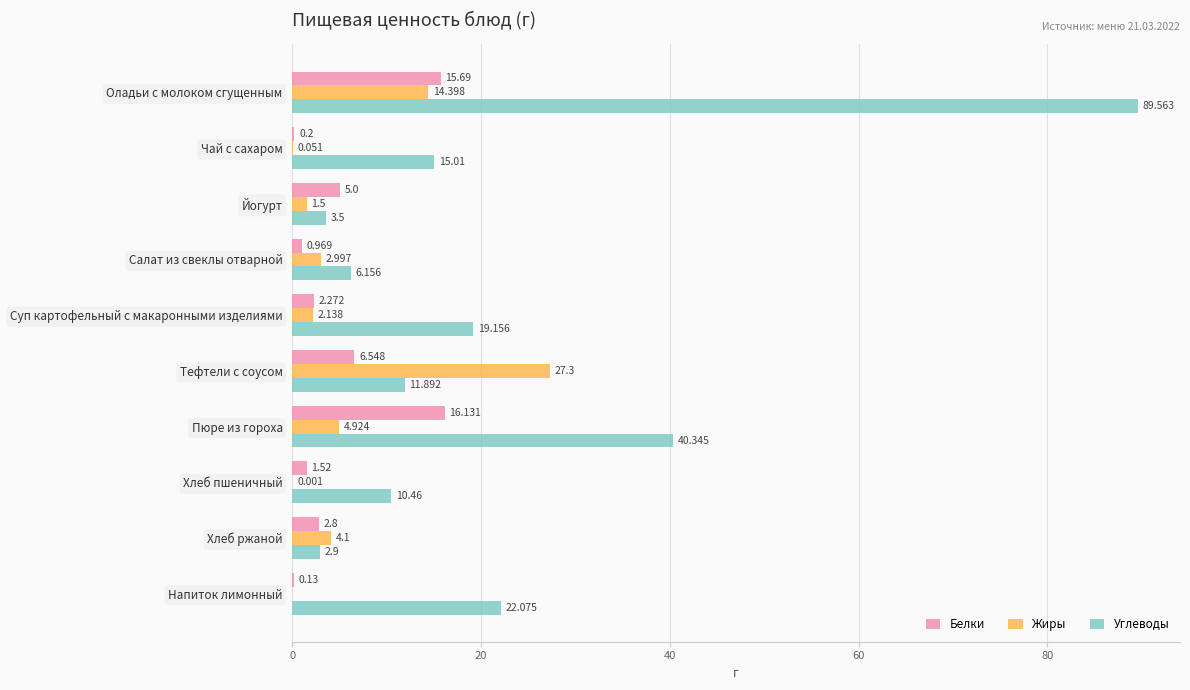

Where is Жиры nearest to the value 13?

Оладьи с молоком сгущенным